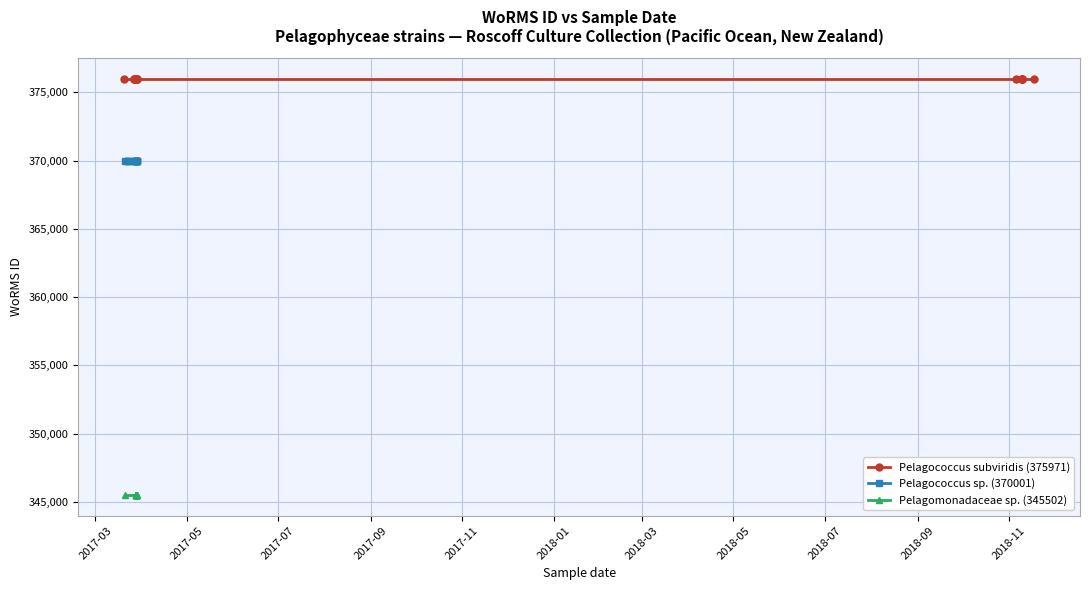

At 2018-09, list the series in order from largest to smallest.

Pelagococcus subviridis (375971), Pelagococcus sp. (370001), Pelagomonadaceae sp. (345502)